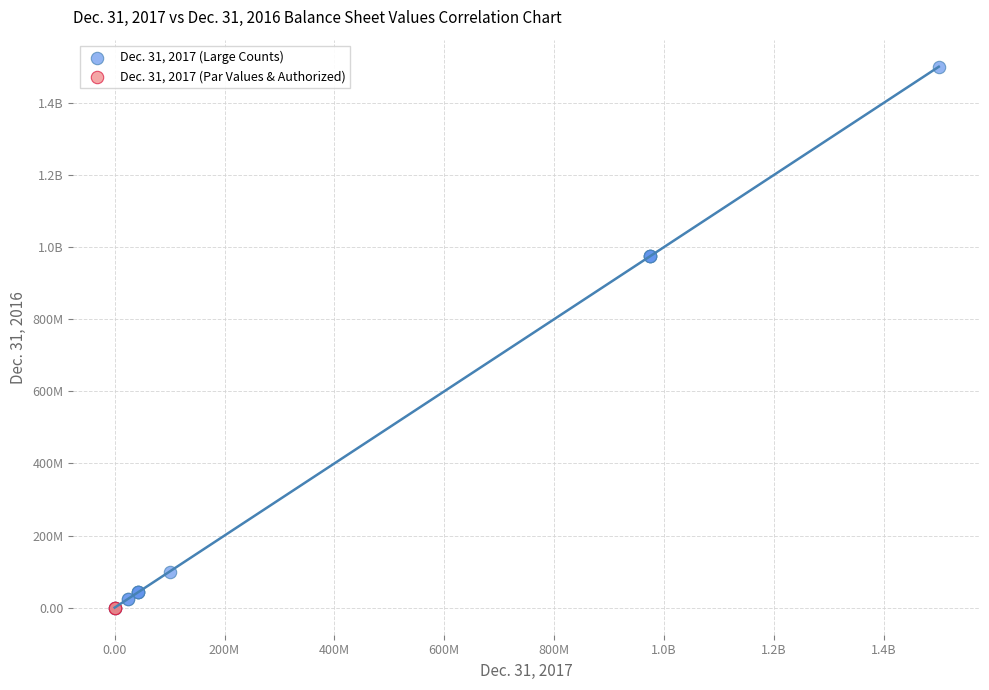

What are all the series names shown in the legend?

Dec. 31, 2017 (Large Counts), Dec. 31, 2017 (Par Values & Authorized)